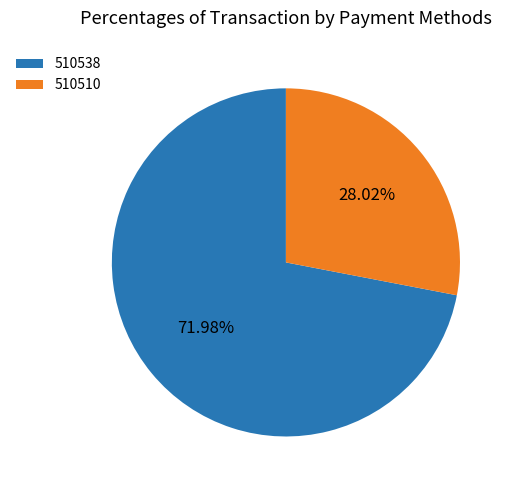

The 510510 slice represents 28% of the pie. True or false?

True